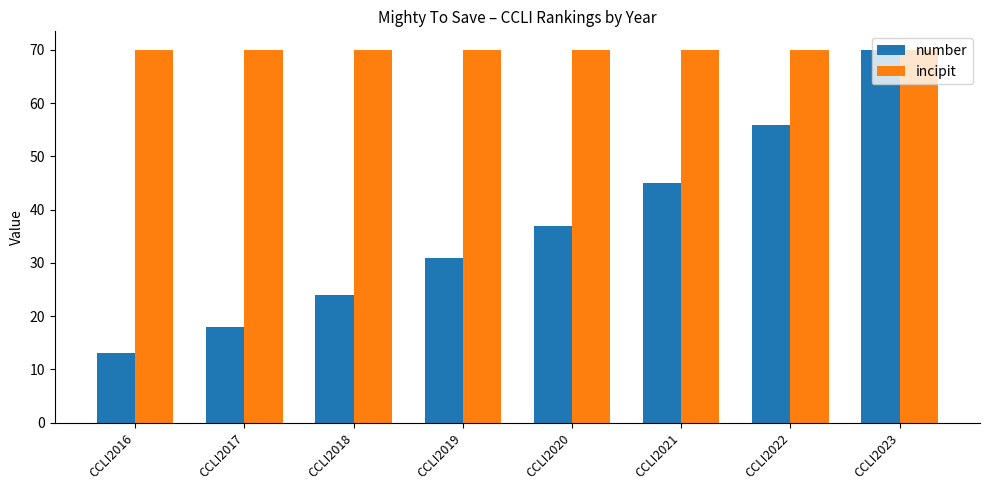

What is the value of the number bar at the 1st from the left?

13